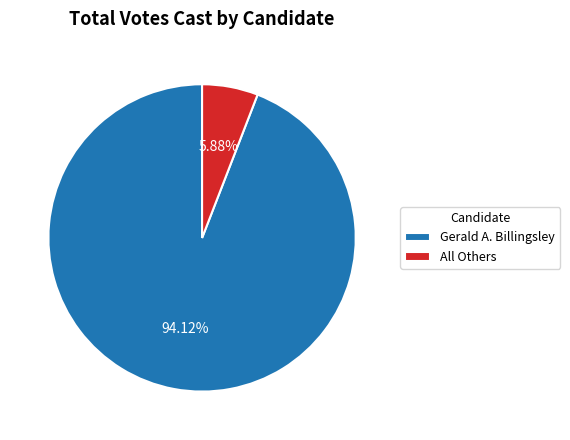

What is the ratio of the value at Gerald A. Billingsley to the value at All Others?

16.0